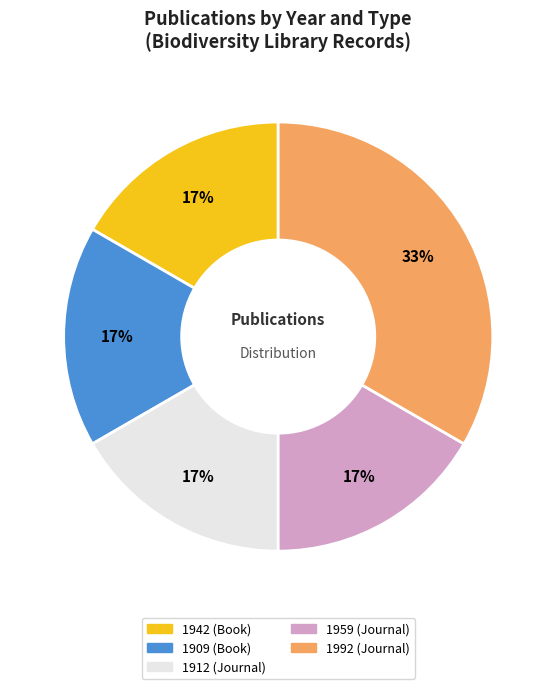

What is the largest slice in the pie chart?

1992 (Journal)